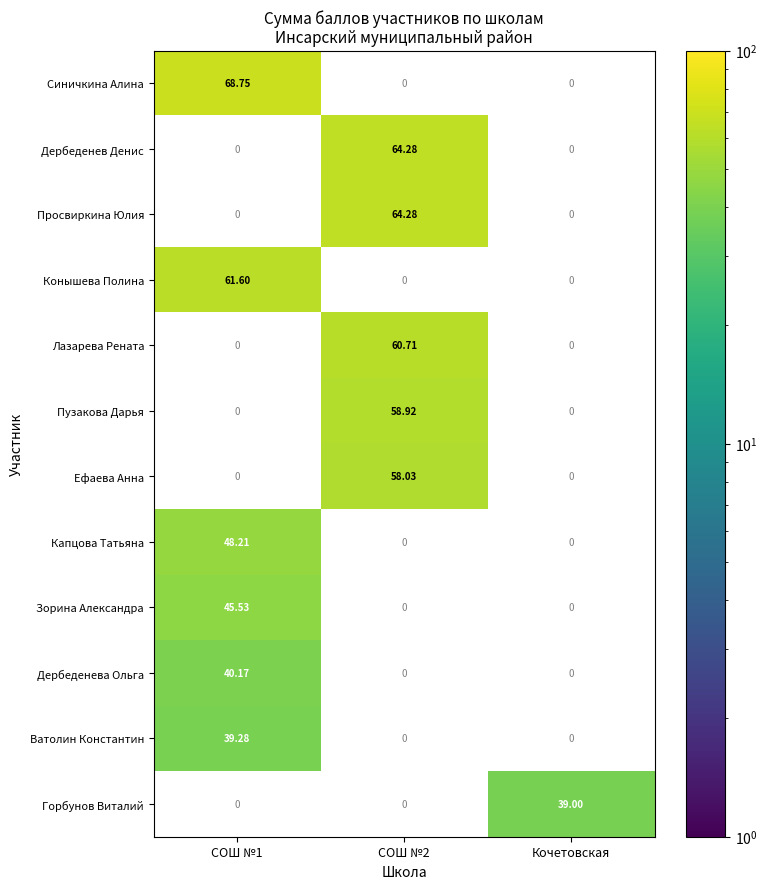

Is the value of Лазарева Рената at СОШ №2 greater than the value of Ефаева Анна at СОШ №2?

Yes